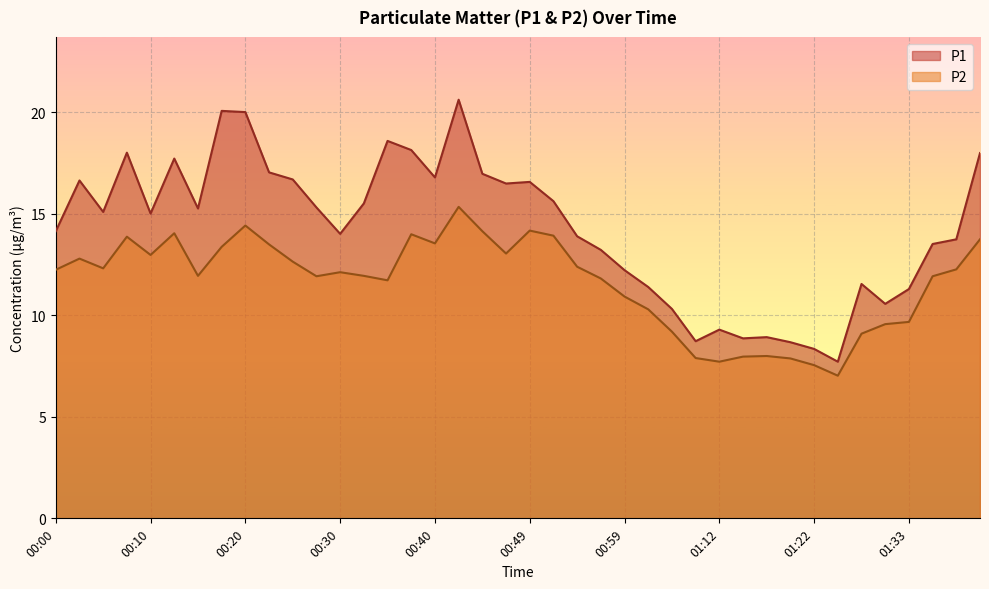

What is the sum of the P1 values at 01:22 and 00:49?

24.9